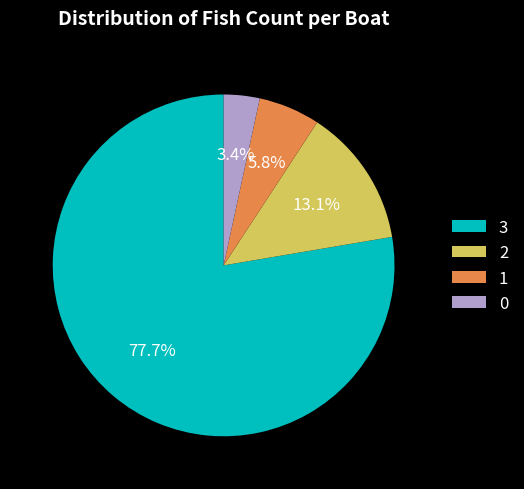

To the nearest percent, what is the difference between the largest and smallest slice percentages?

74%